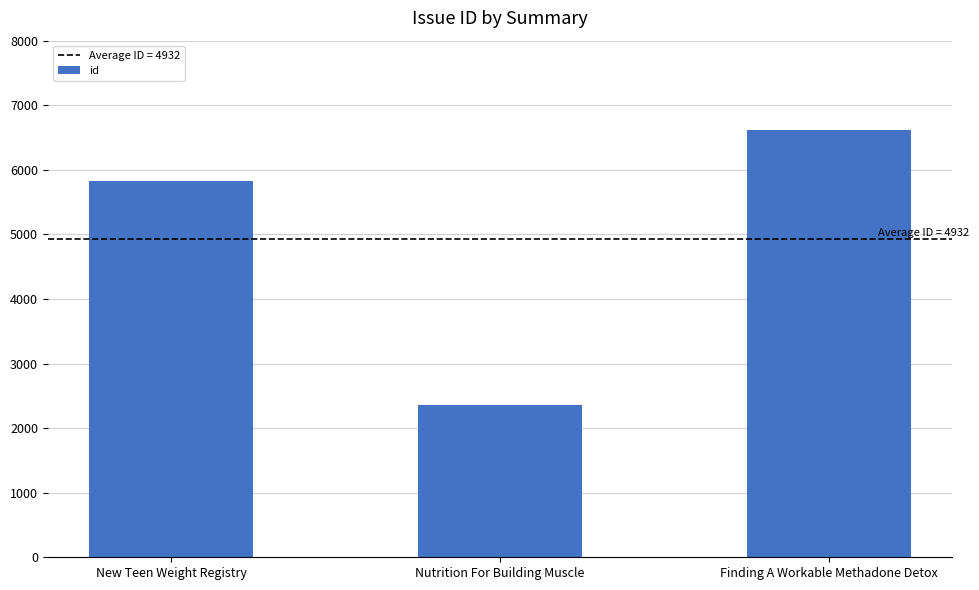

Rank the categories by value from highest to lowest.

Finding A Workable Methadone Detox, New Teen Weight Registry, Nutrition For Building Muscle